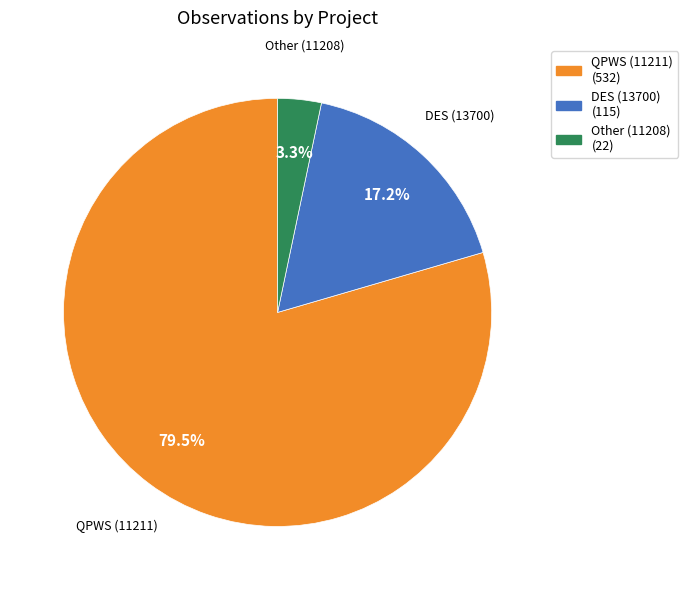

Between DES (13700) (115) and QPWS (11211) (532), which is larger?

QPWS (11211) (532)